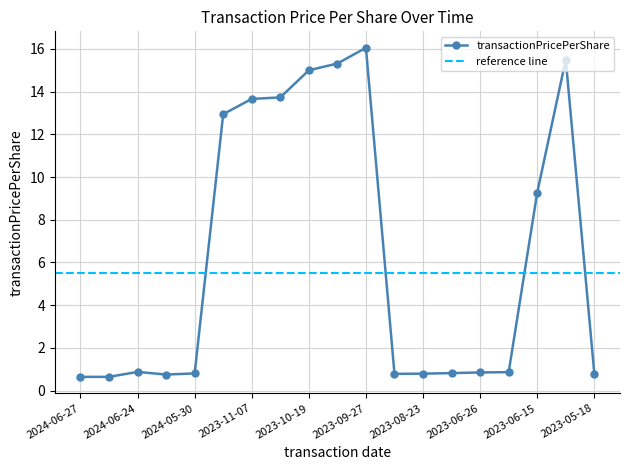

What is the difference between the maximum and minimum values?

15.4